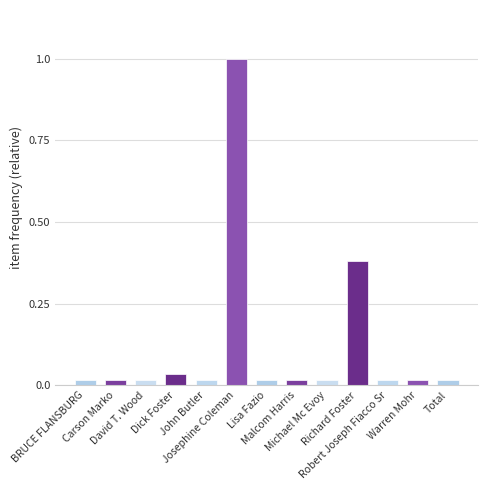

Does the chart contain any negative values?

No